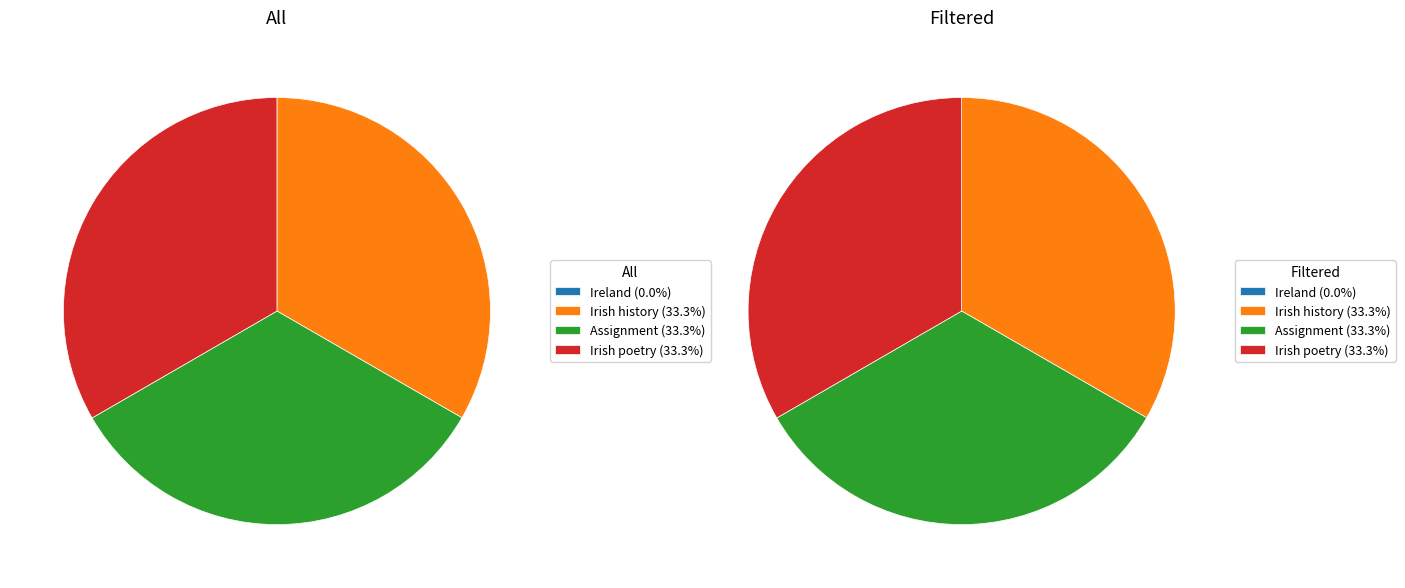

What percentage do Assignment and Ireland together represent?

33.3%